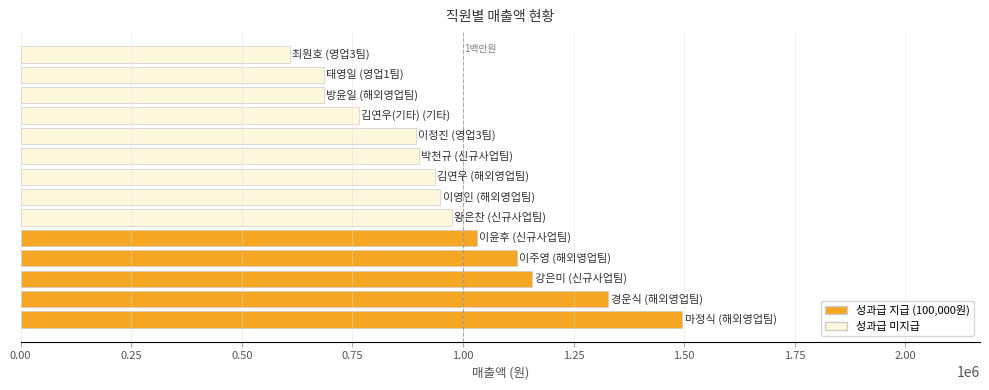

What is the sum of all values?

13532000